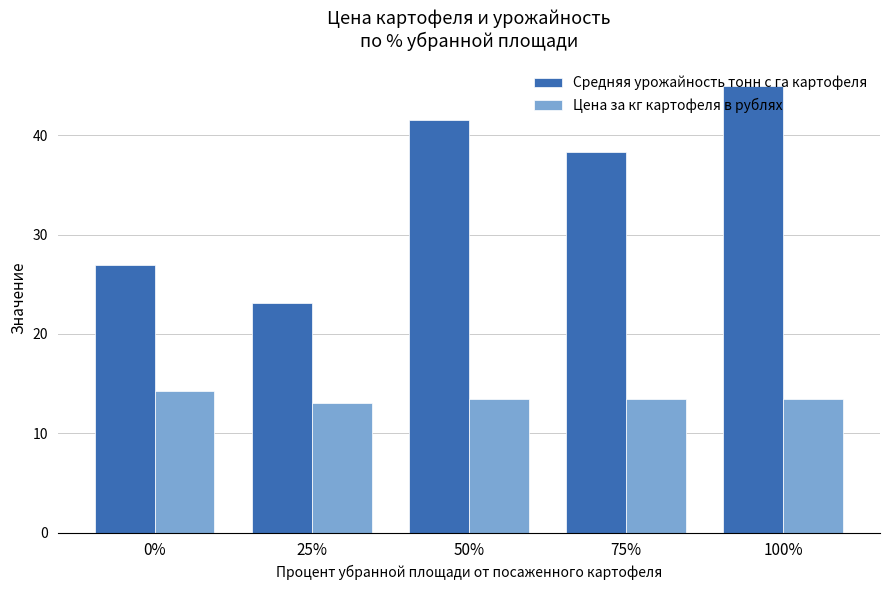

What is the approximate value of Средняя урожайность тонн с га картофеля at 0%?

26.9